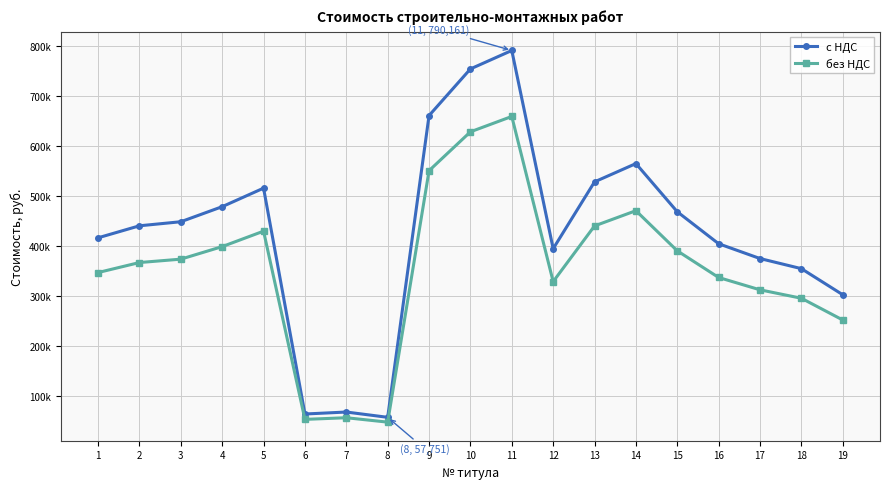

What is the difference between the highest and lowest values at 18?

59094.2